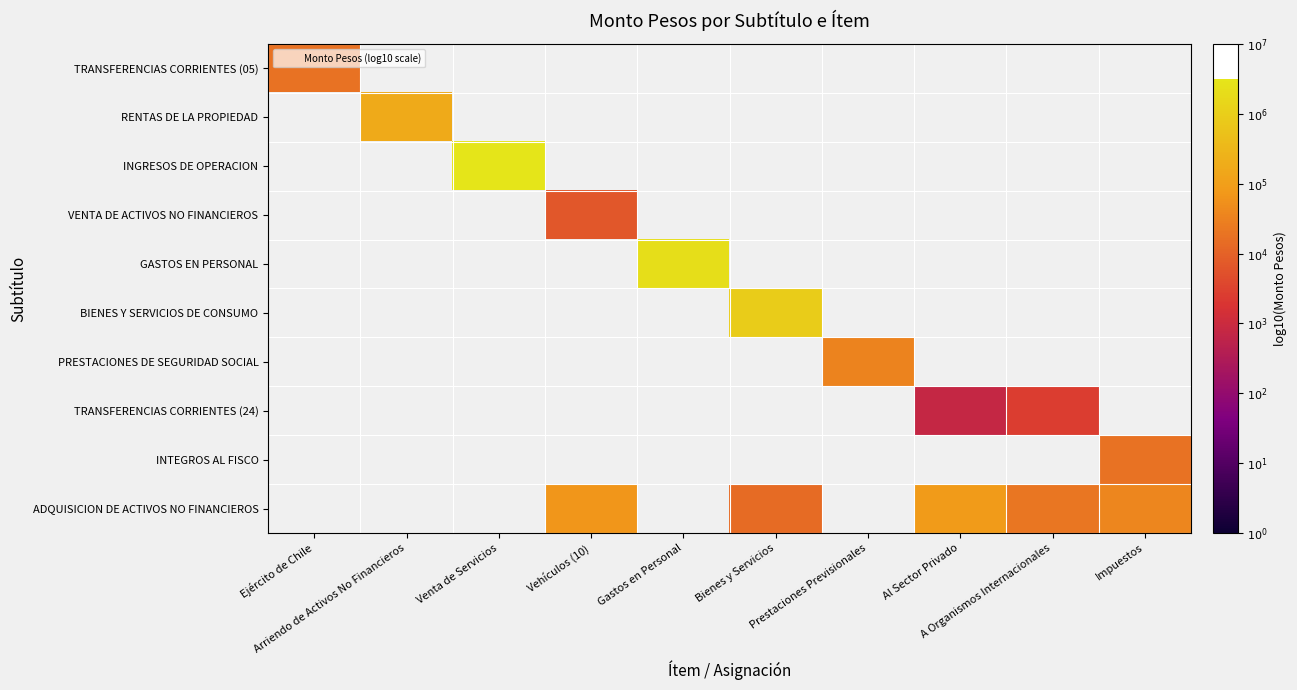

Which category has the lowest value in the VENTA DE ACTIVOS NO FINANCIEROS series?

Ejército de Chile